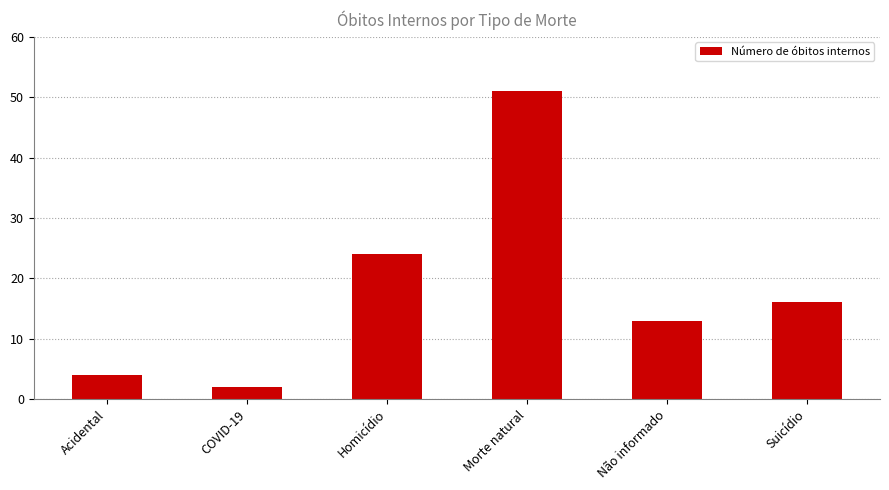

Rank the categories by value from highest to lowest.

Morte natural, Homicídio, Suicídio, Não informado, Acidental, COVID-19